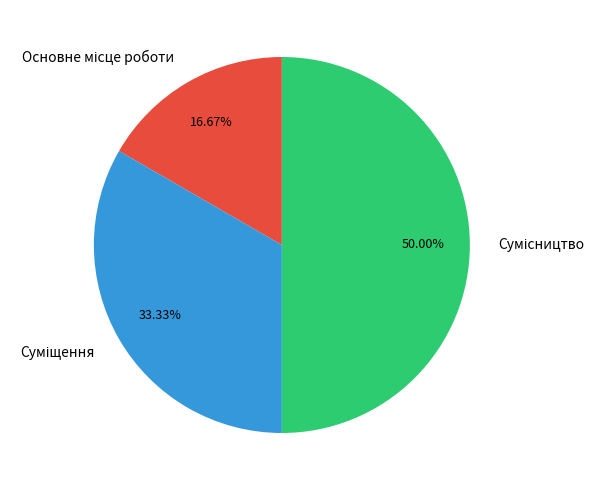

Count the number of slices in the pie.

3